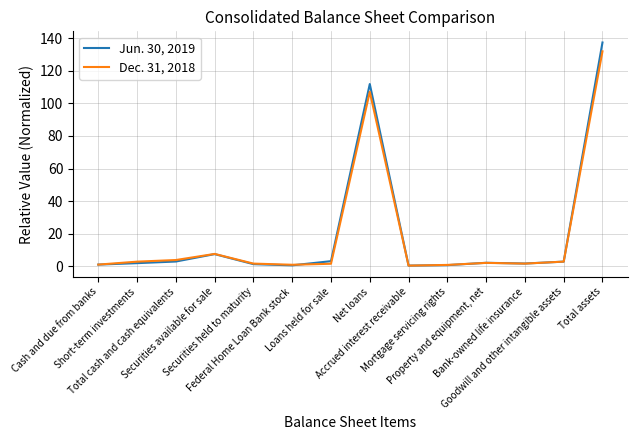

Rank the series by their maximum value, from lowest to highest.

Dec. 31, 2018, Jun. 30, 2019